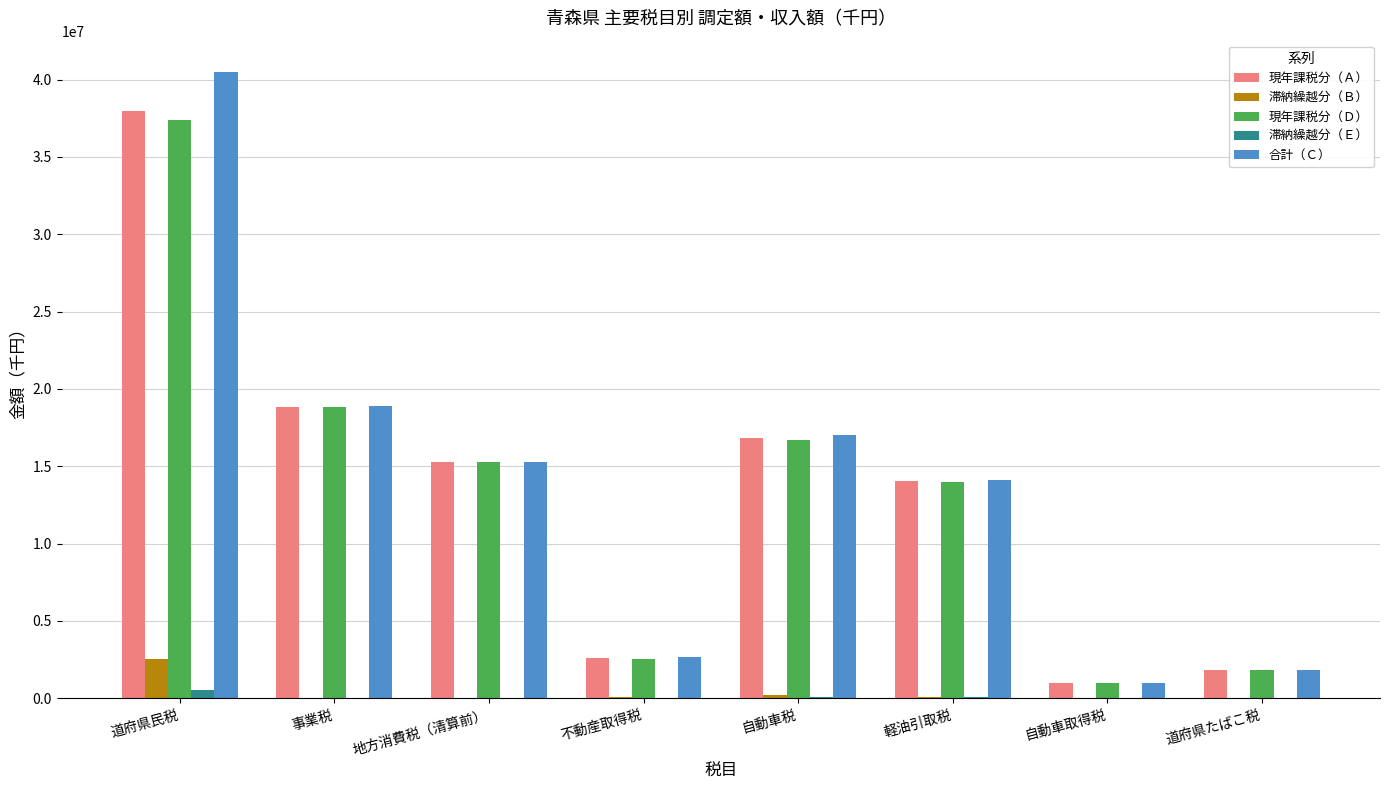

What is the approximate value of 合計（Ｃ） at 道府県民税, to the nearest 100?

40493800